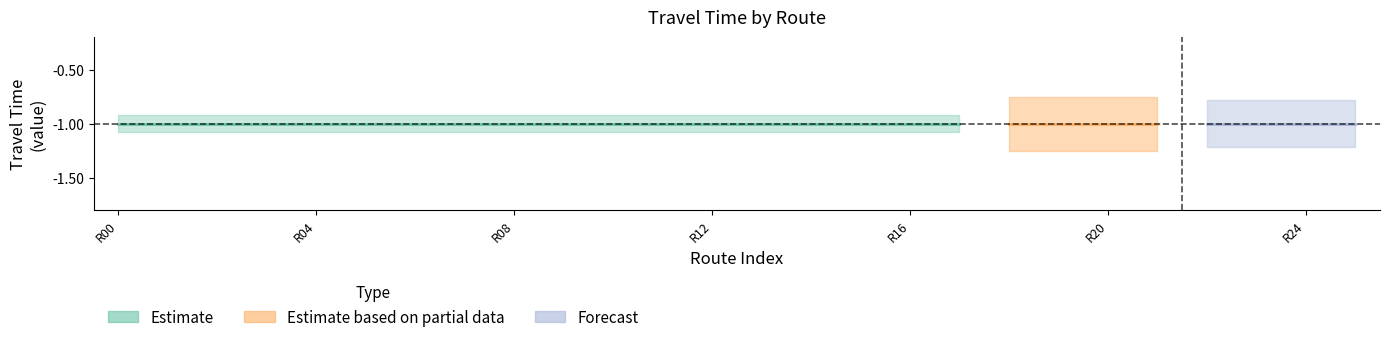

What is the value of the travel_time point at the 23rd from the left?

-1